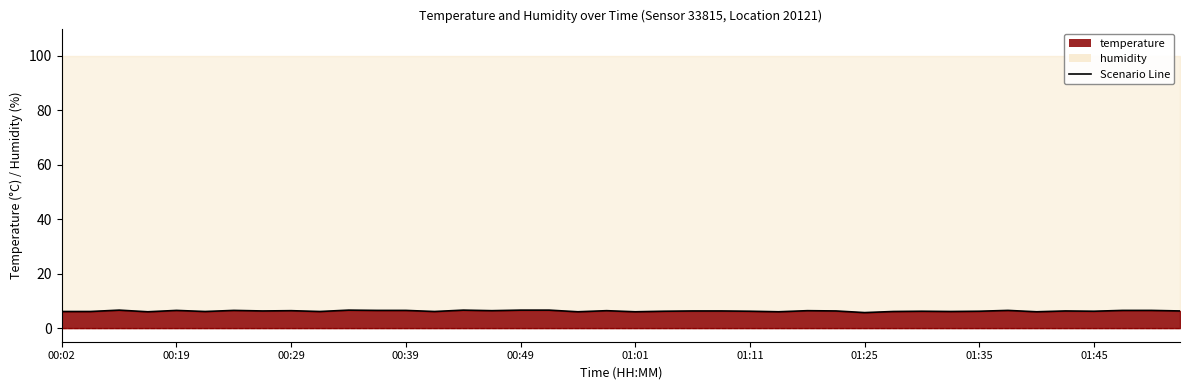

What is the value of the 3rd point from the left?

6.6